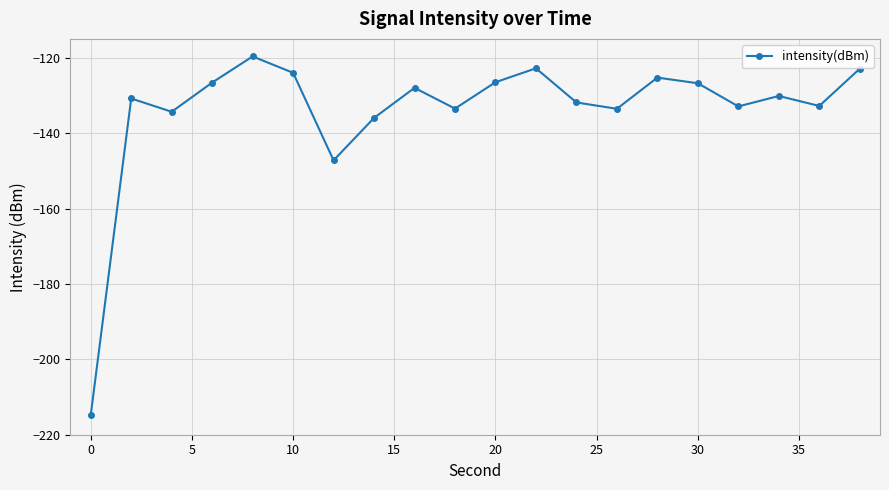

What is the value of the 1st point from the left?

-214.8